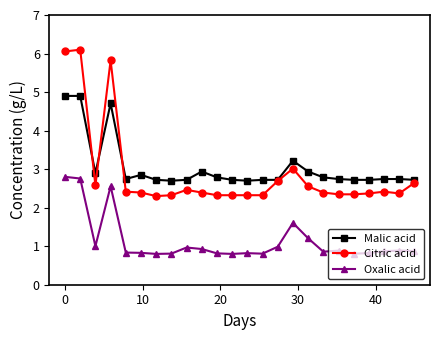

What is the value of the Oxalic acid point at the 10th from the left?

0.9